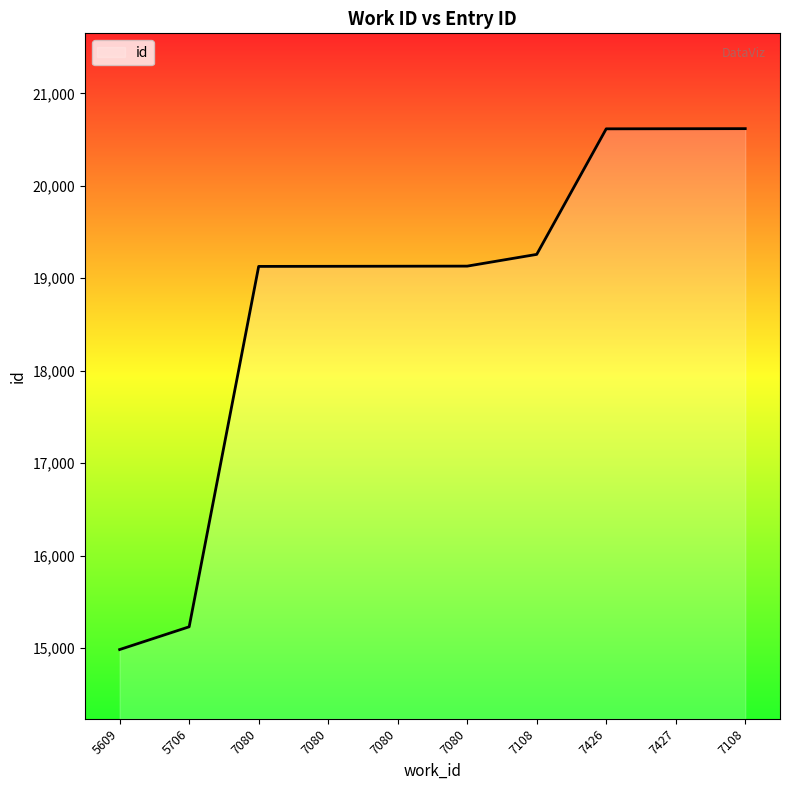

True or false: there are more than 2 points higher than both neighbors.

False